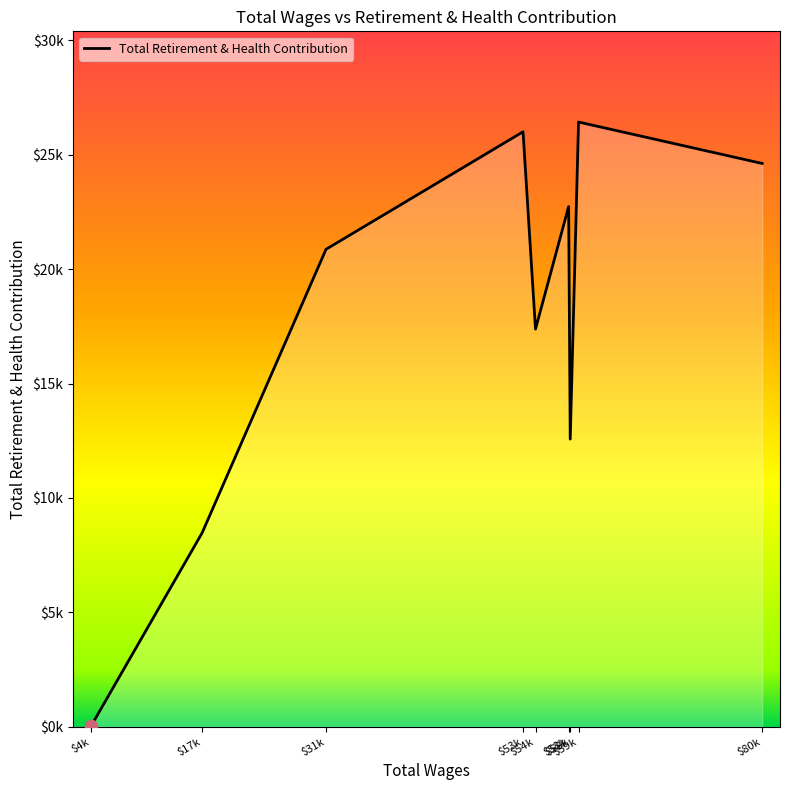

What is the change in value from $31k to $80k?

+3753